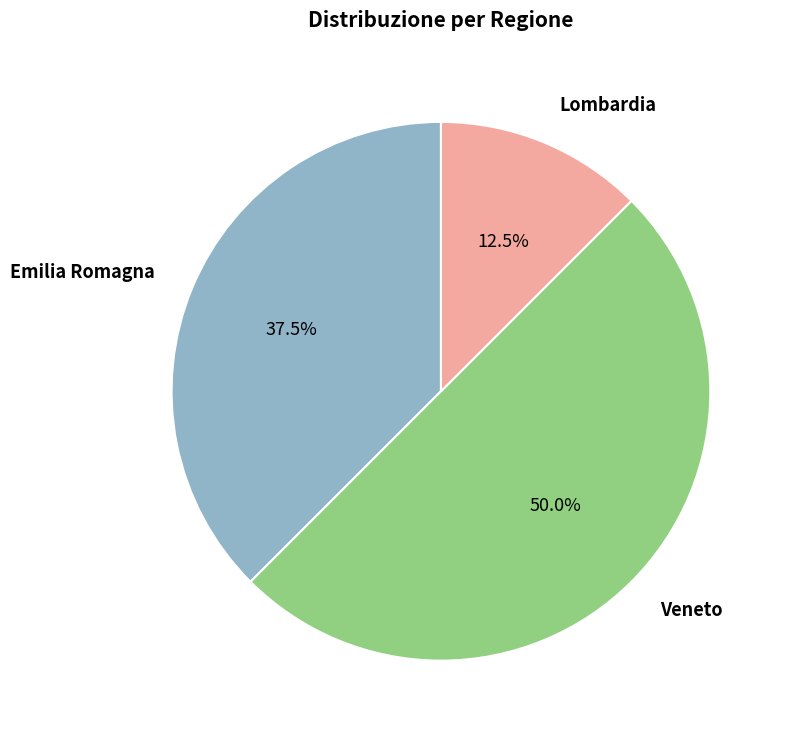

Is it true that Veneto is 50% of the pie?

True